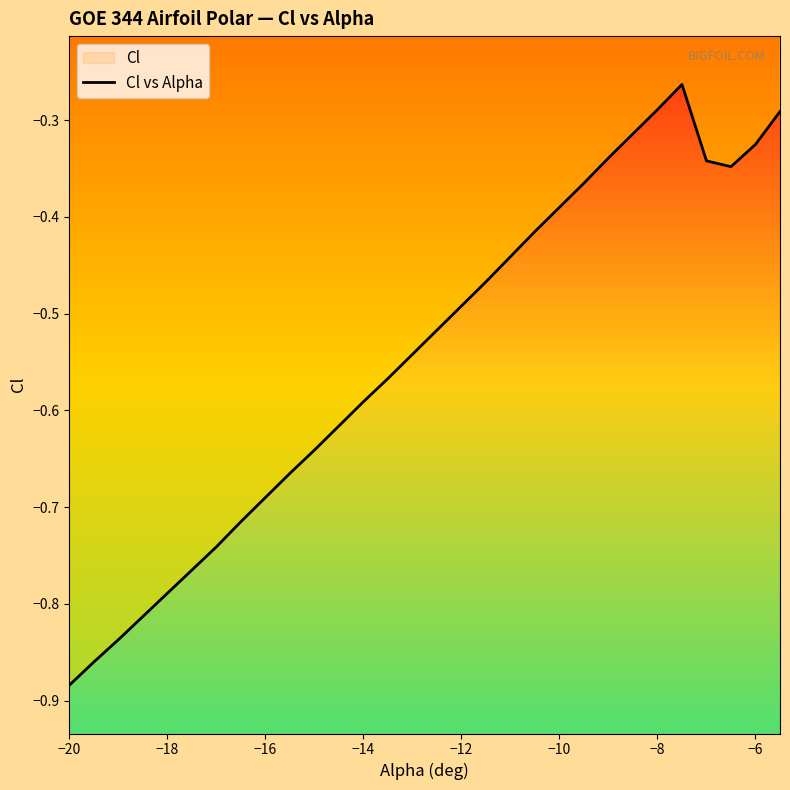

Reading right to left, extract all data points from this chart.

-0.3	-0.3	-0.3	-0.3	-0.3	-0.3	-0.3	-0.3	-0.4	-0.4	-0.4	-0.4	-0.5	-0.5	-0.5	-0.5	-0.6	-0.6	-0.6	-0.6	-0.7	-0.7	-0.7	-0.7	-0.8	-0.8	-0.8	-0.8	-0.9	-0.9